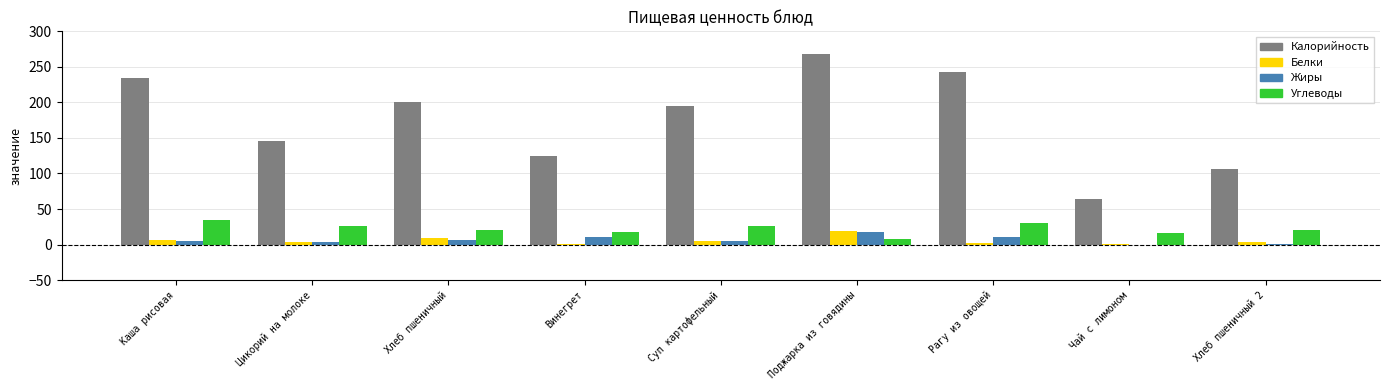

Between Каша рисовая and Суп картофельный, which series saw the biggest shift?

Калорийность